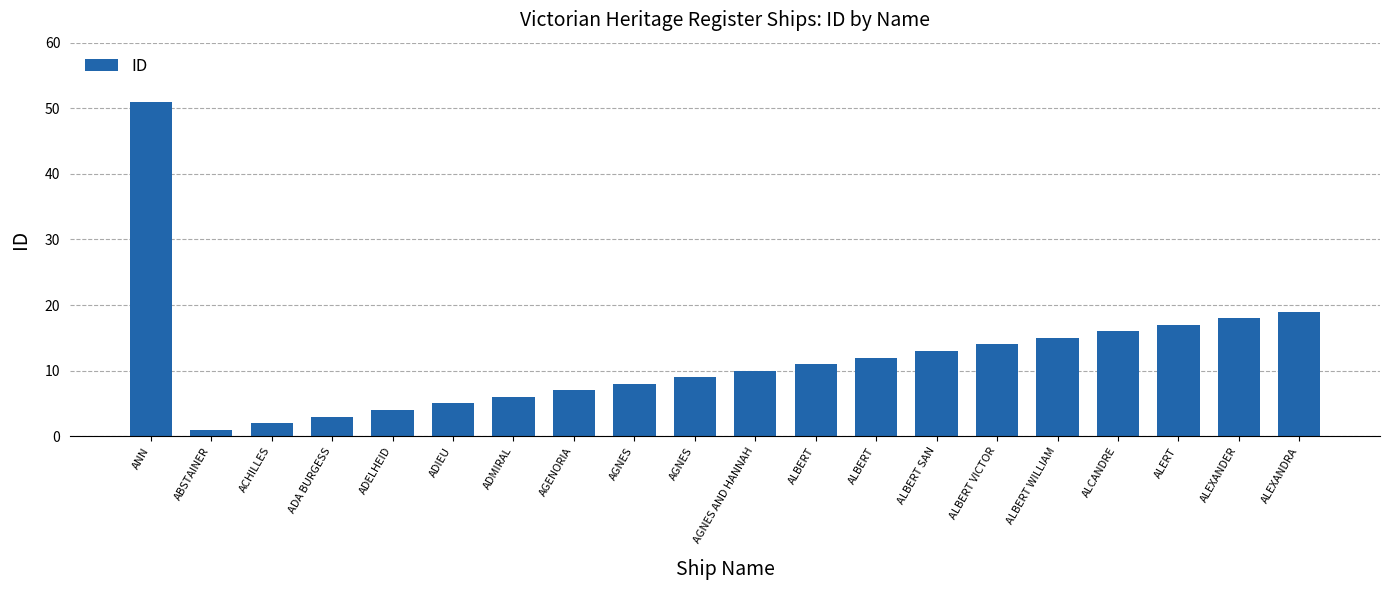

Between ALBERT WILLIAM and ALEXANDRA, which is larger?

ALEXANDRA